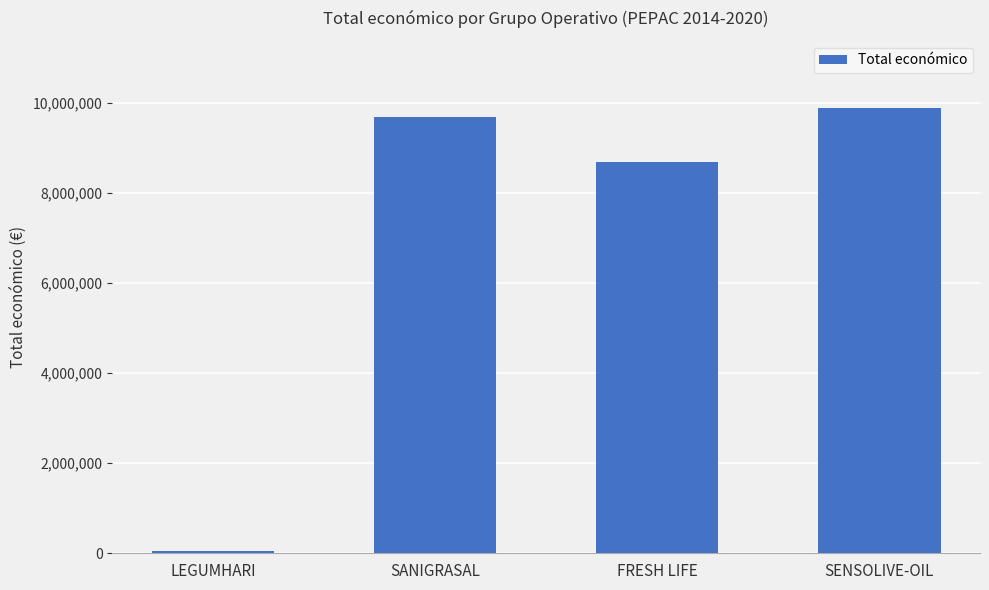

Does the chart contain any negative values?

No